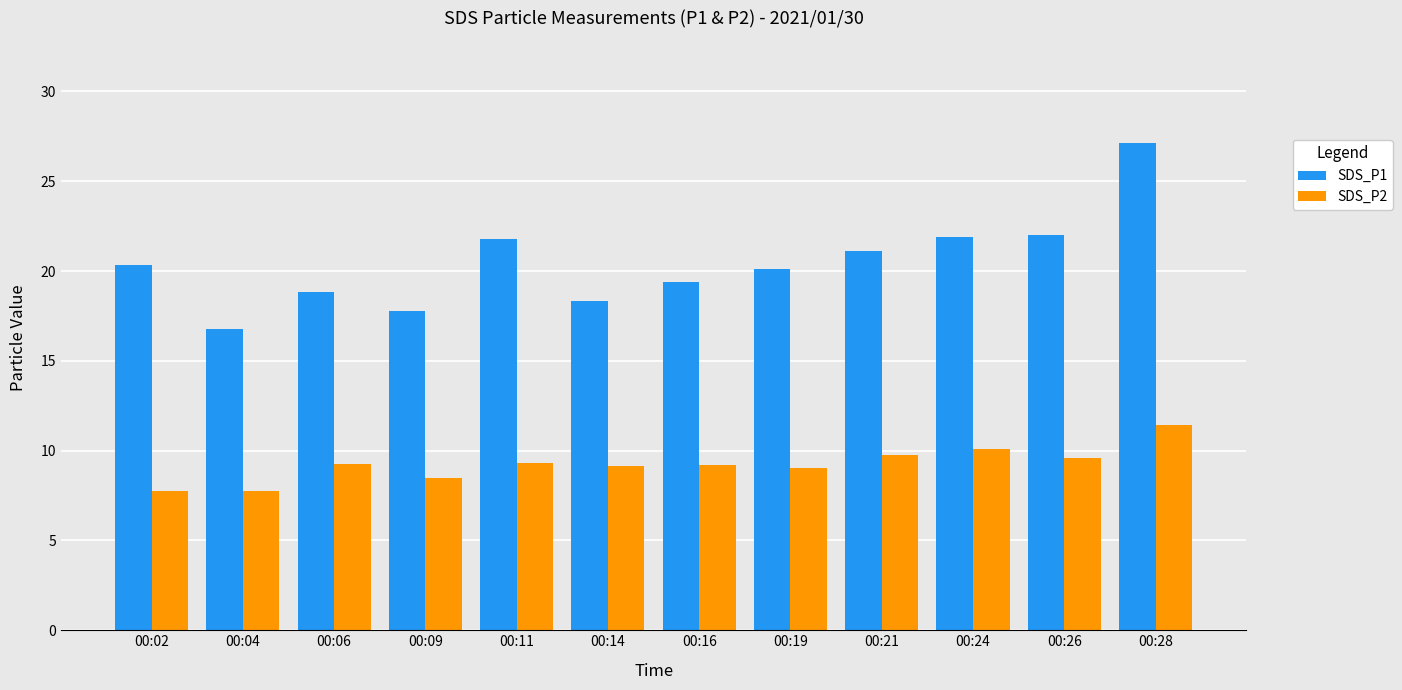

At which label does SDS_P1 reach its minimum?

00:04